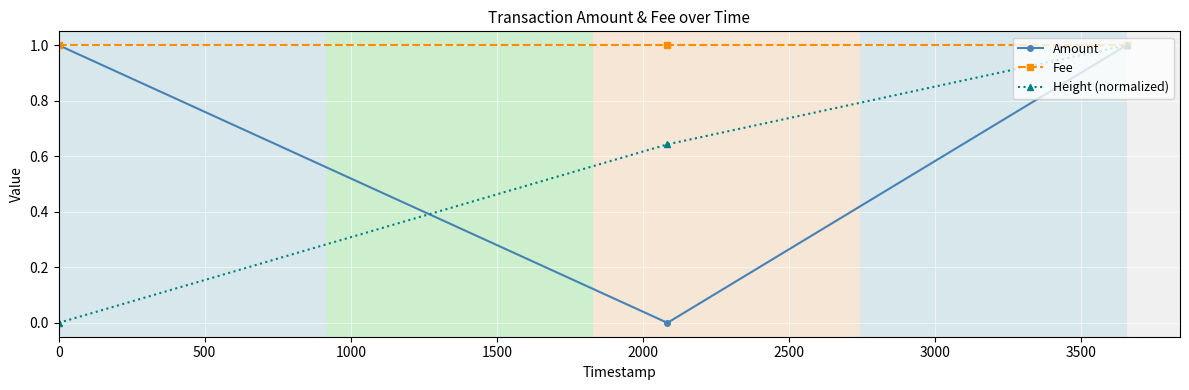

Between 1500 and 1000, which is larger?

1500